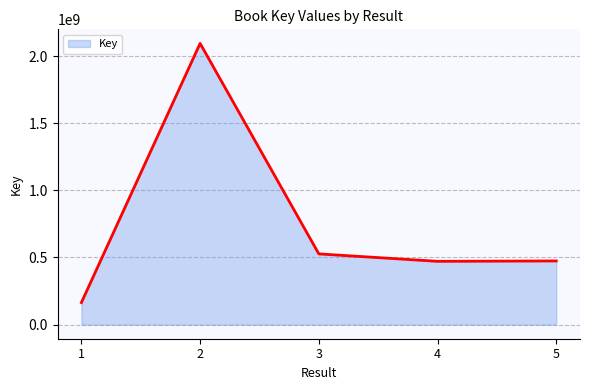

Where is the data nearest to the value 1129197848?

3